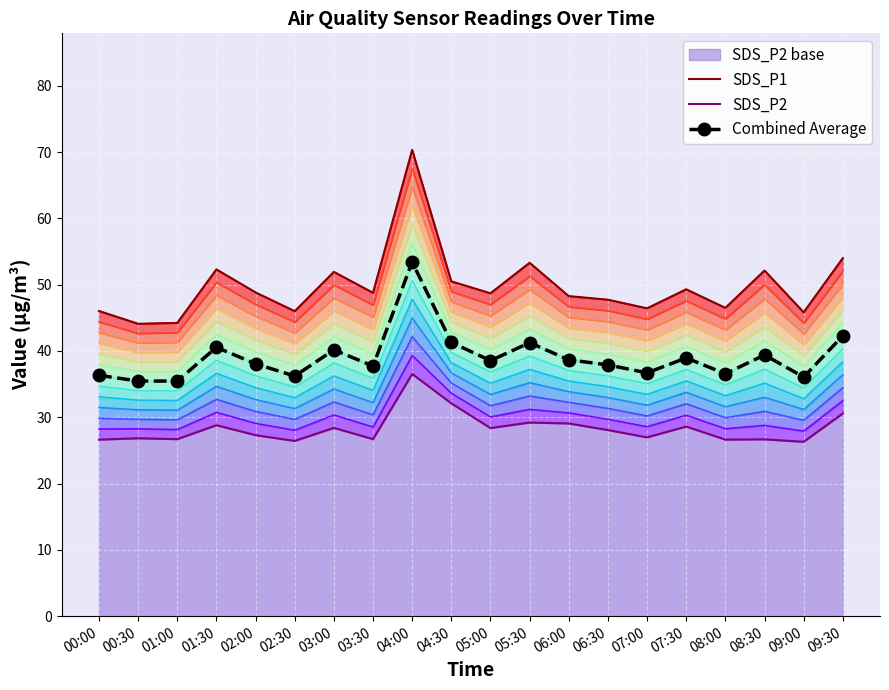

How many lines are shown in the chart?

3